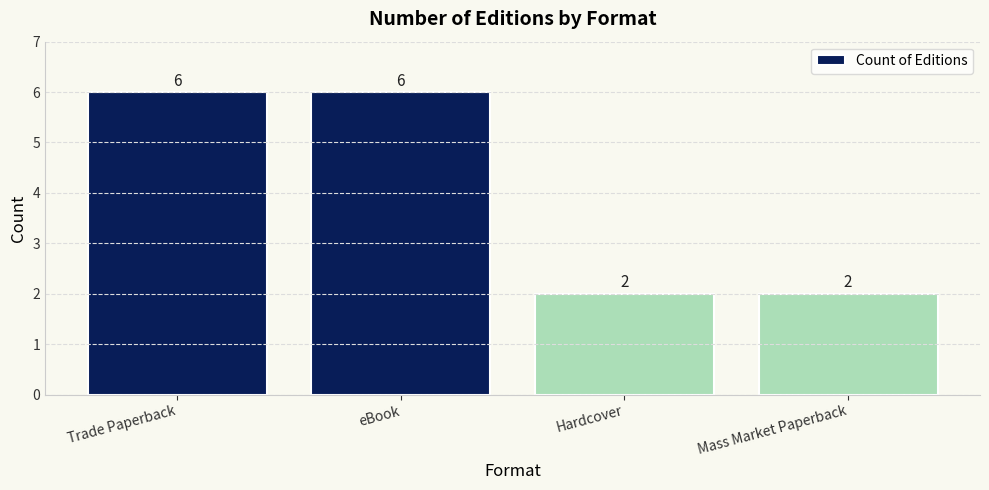

Does the chart contain stacked bars?

No